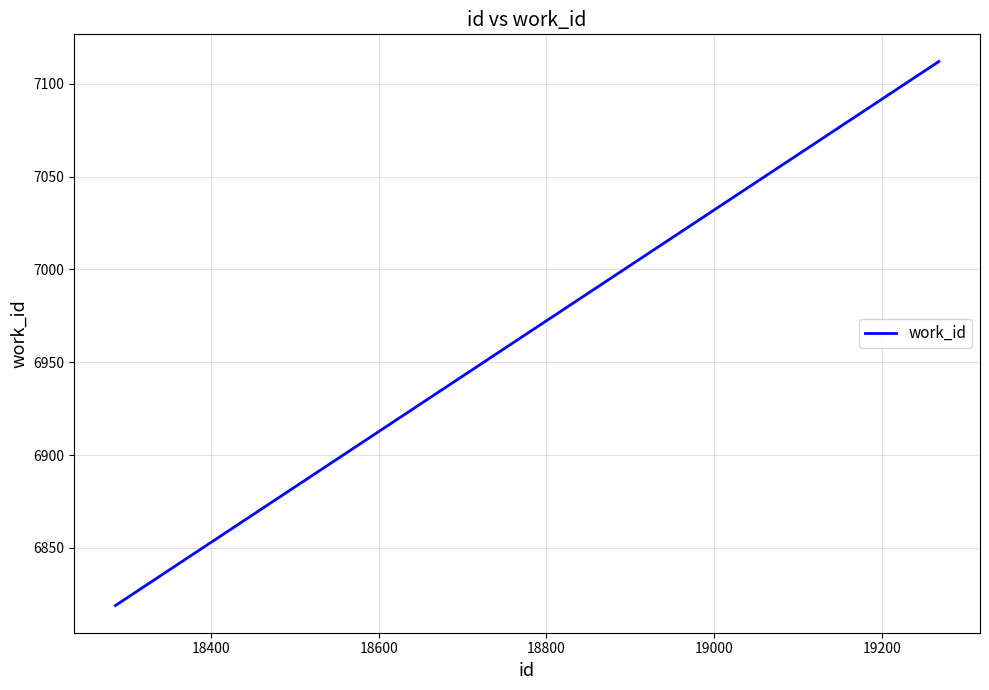

Reading left to right, transcribe all the data shown in this chart.

6819	7112